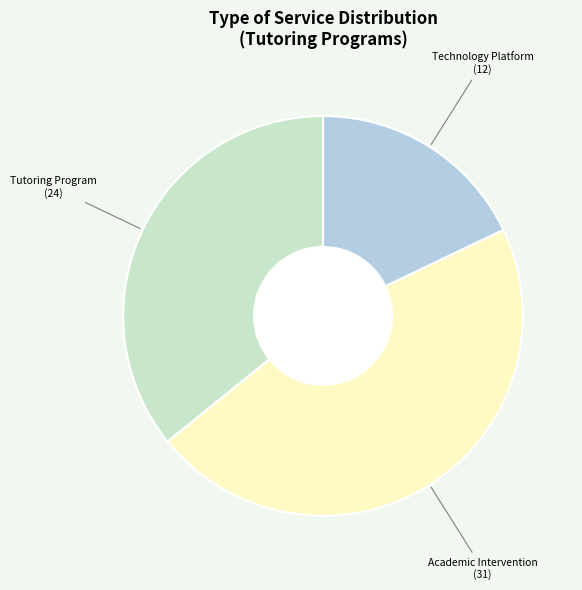

Is there a majority slice in this chart?

No